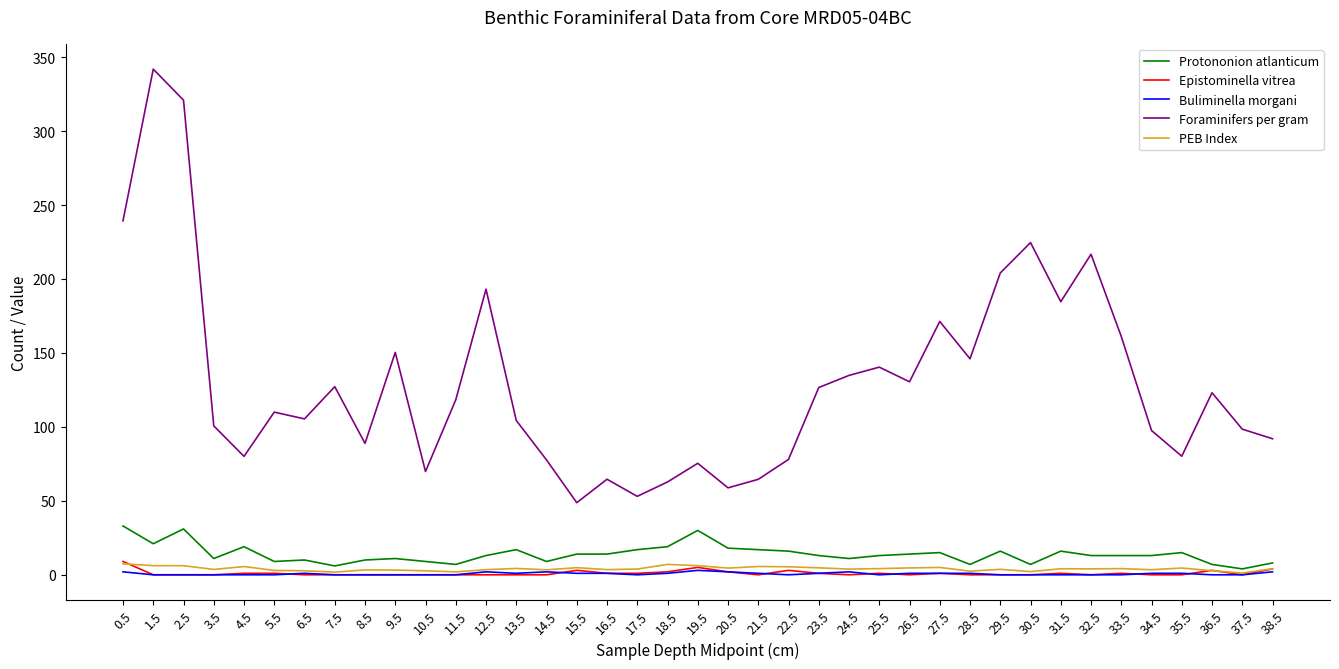

How many lines are shown in the chart?

5